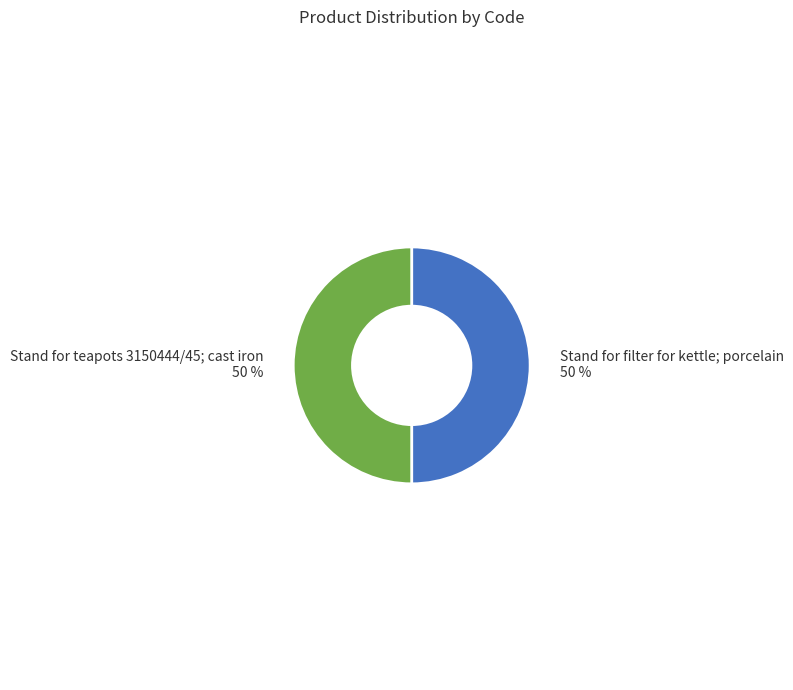

To the nearest percent, what portion does Stand for teapots 3150444/45; cast iron represent?

50%